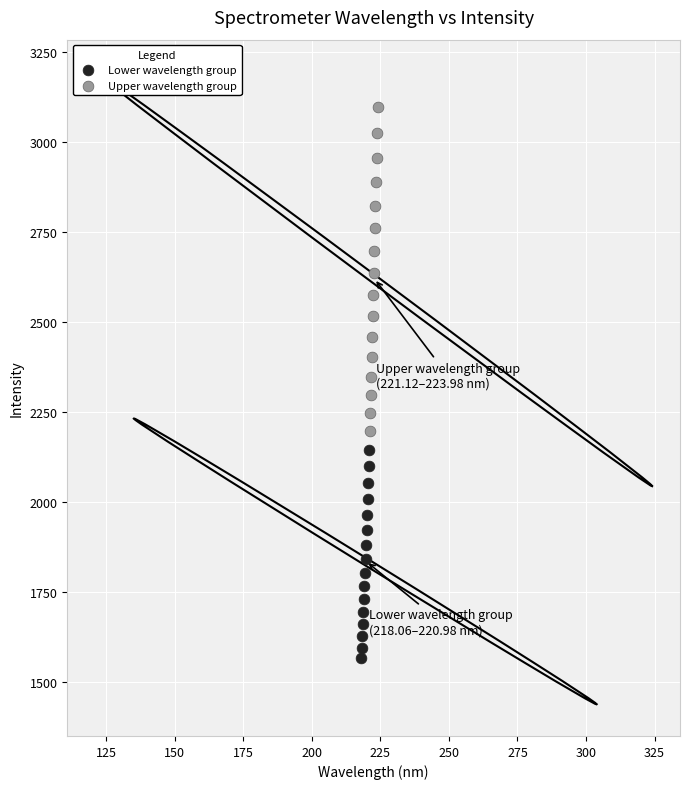

What are all the series names shown in the legend?

Lower wavelength group, Upper wavelength group